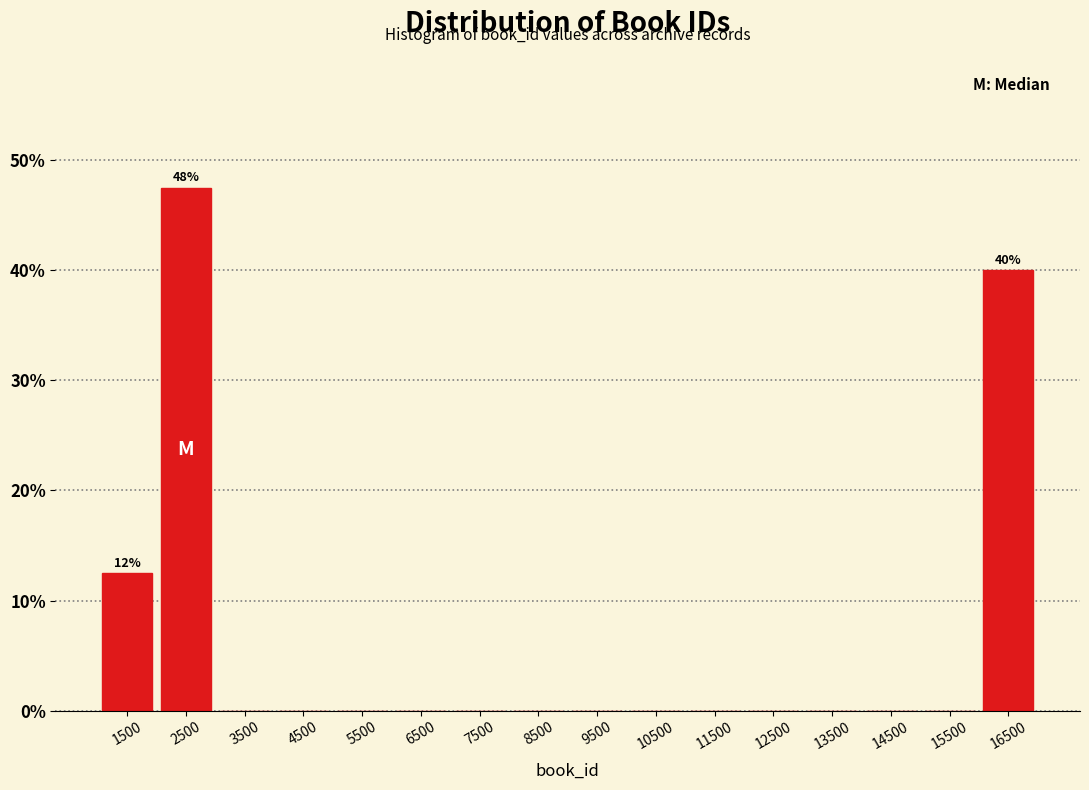

Reading left to right, transcribe all the data shown in this chart.

1500=12.5	2500=47.5	3500=0.0	4500=0.0	5500=0.0	6500=0.0	7500=0.0	8500=0.0	9500=0.0	10500=0.0	11500=0.0	12500=0.0	13500=0.0	14500=0.0	15500=0.0	16500=40.0